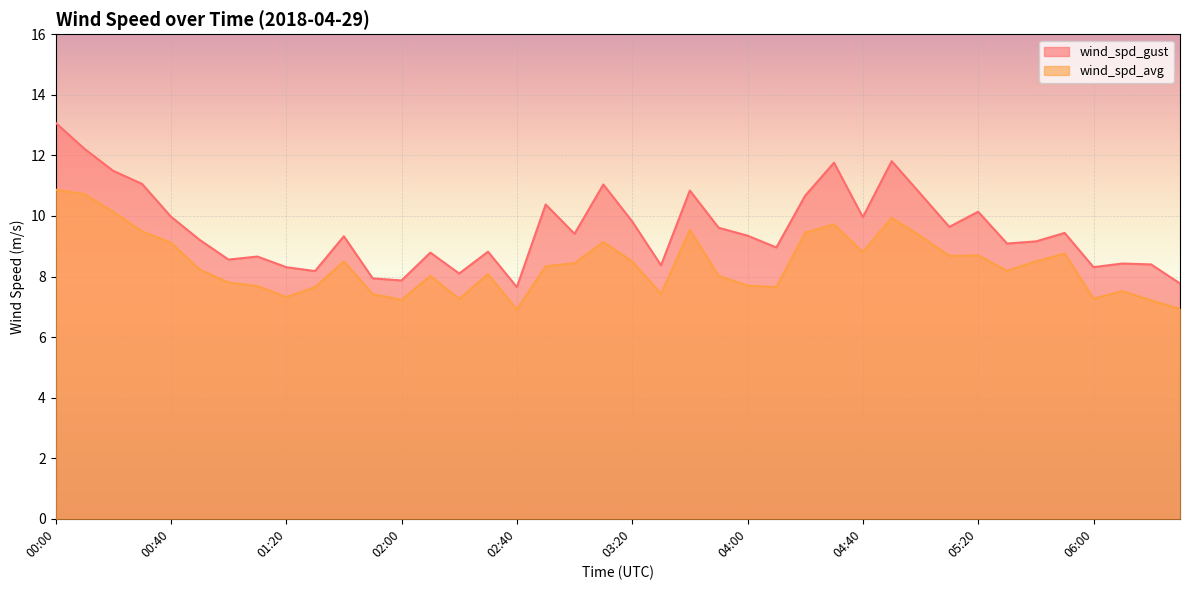

How many data points in wind_spd_gust are less than 9?

16